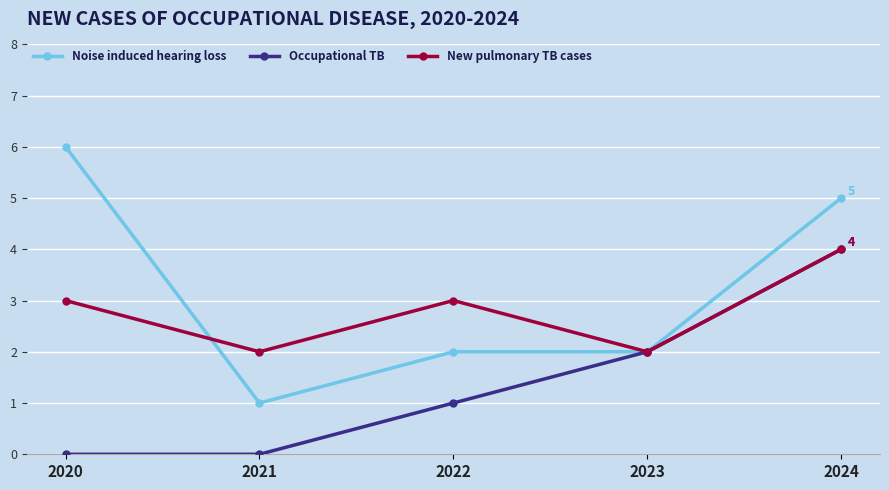

Rank the series by their average value, from highest to lowest.

Noise induced hearing loss, New pulmonary TB cases, Occupational TB